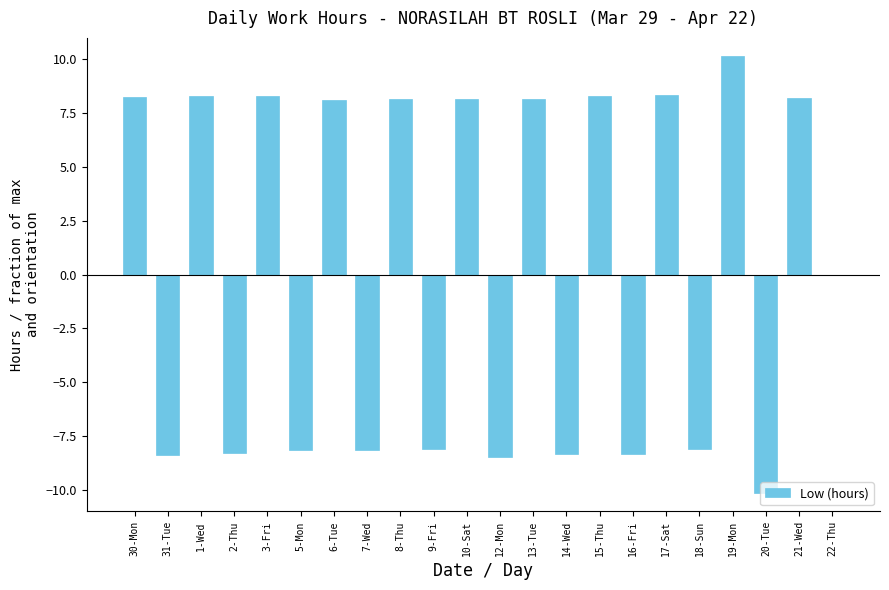

What is the sum of the values at 2-Thu and 7-Wed?

-16.4